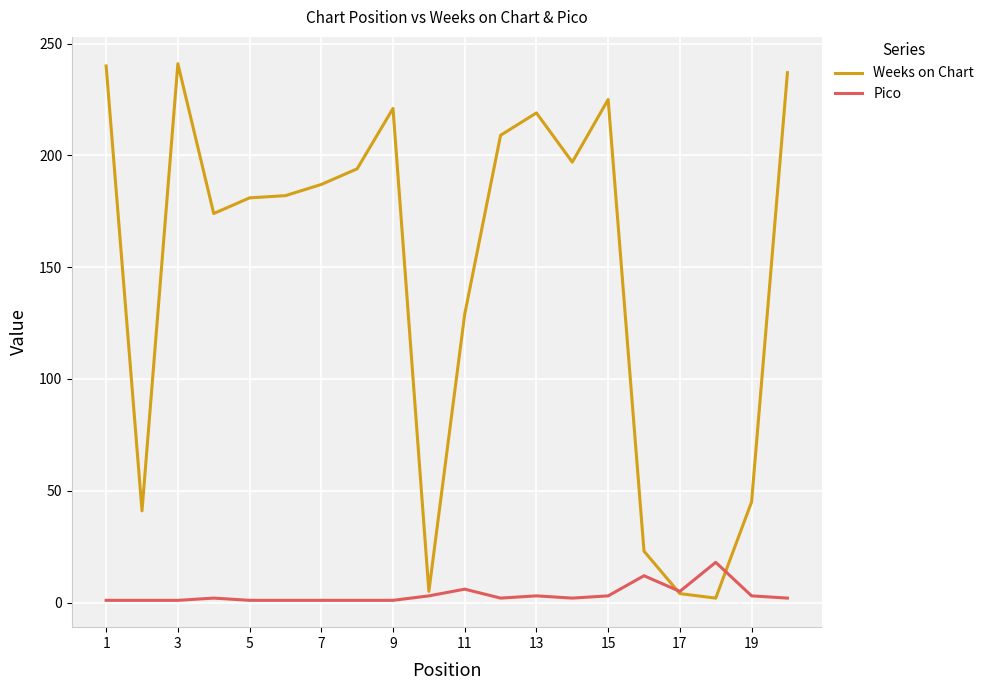

At how many categories does at least one series exceed 1?

20